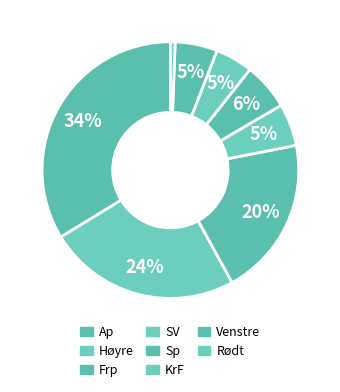

Count the number of slices in the pie.

8